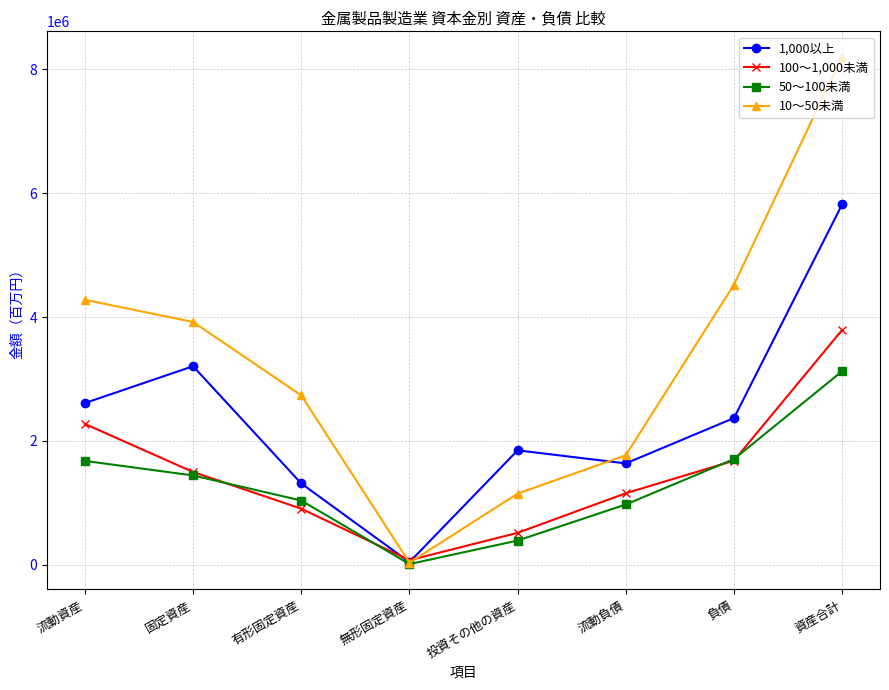

What is the label of the 5th point from the left?

投資その他の資産